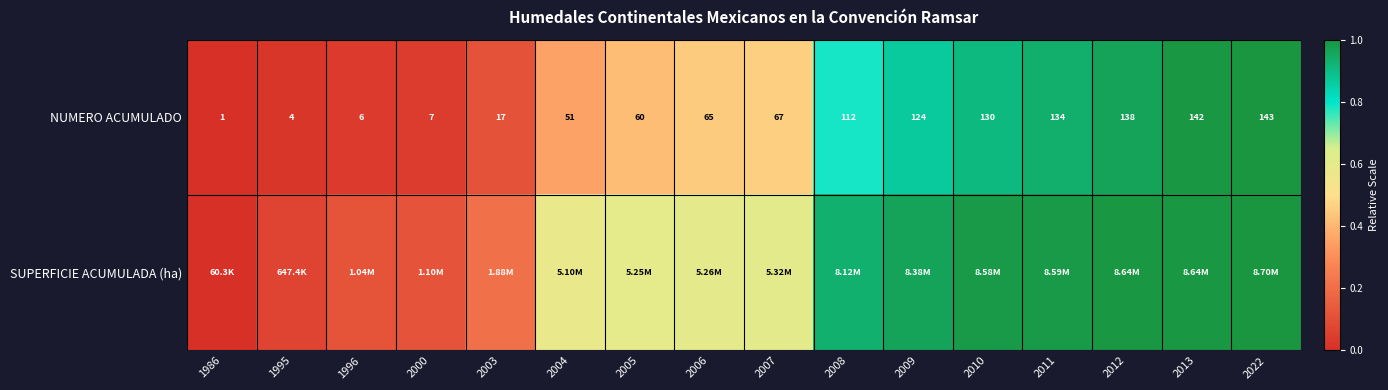

Rank the series by their average value, from lowest to highest.

NUMERO ACUMULADO, SUPERFICIE ACUMULADA (ha)